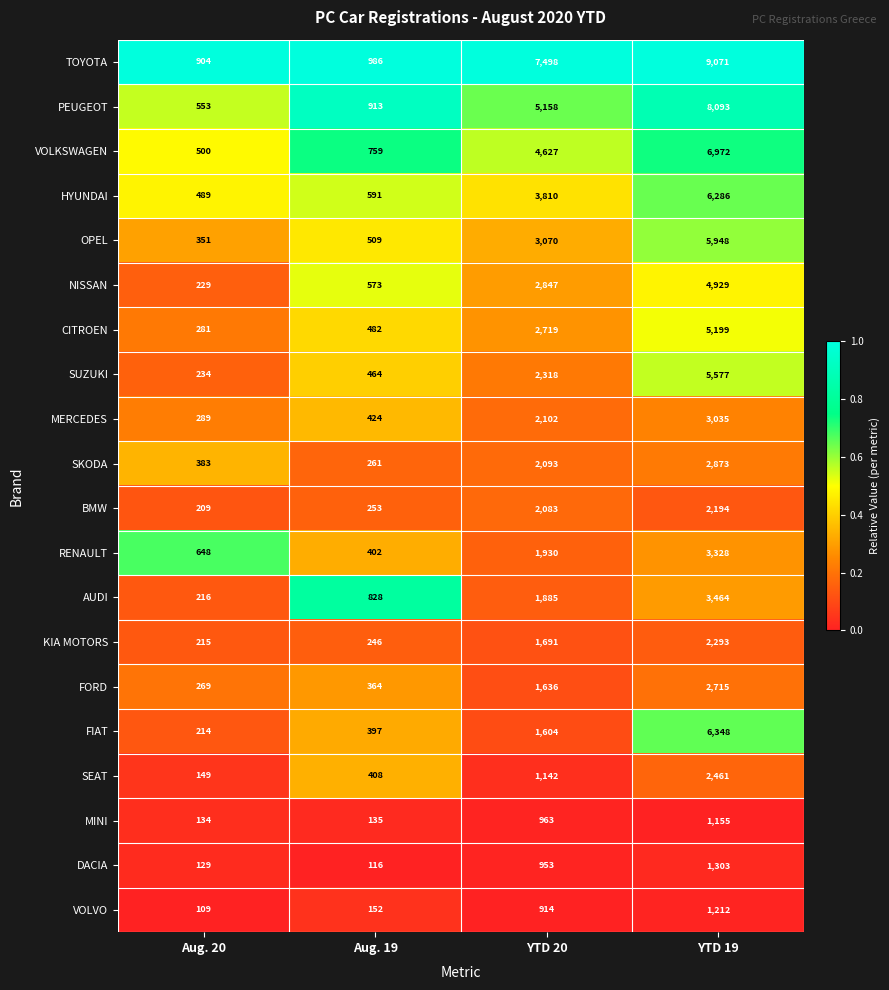

At YTD 19, list the series in order from smallest to largest.

MINI, VOLVO, DACIA, BMW, KIA MOTORS, SEAT, FORD, SKODA, MERCEDES, RENAULT, AUDI, NISSAN, CITROEN, SUZUKI, OPEL, HYUNDAI, FIAT, VOLKSWAGEN, PEUGEOT, TOYOTA